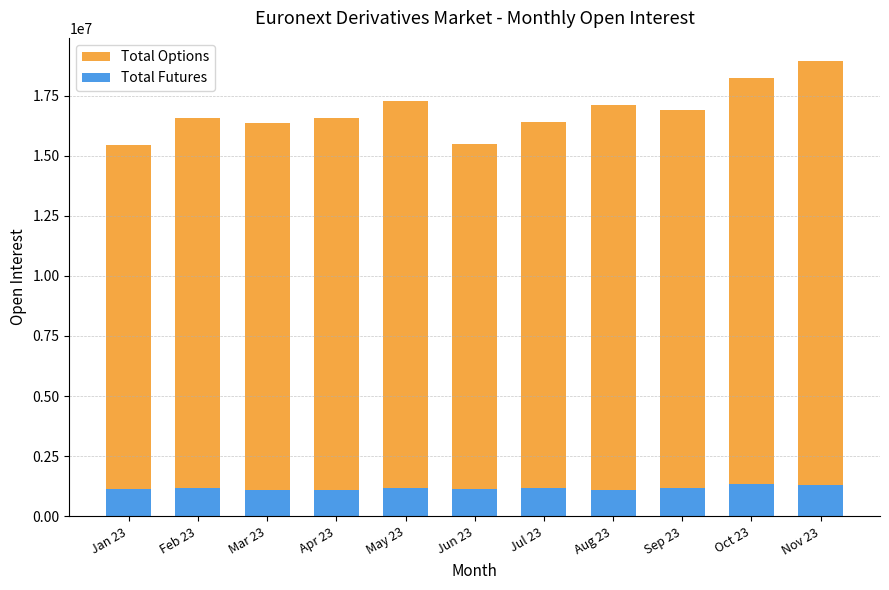

List the labels in order of Total Futures value, largest first.

Oct 23, Nov 23, May 23, Sep 23, Feb 23, Jul 23, Jun 23, Jan 23, Apr 23, Aug 23, Mar 23